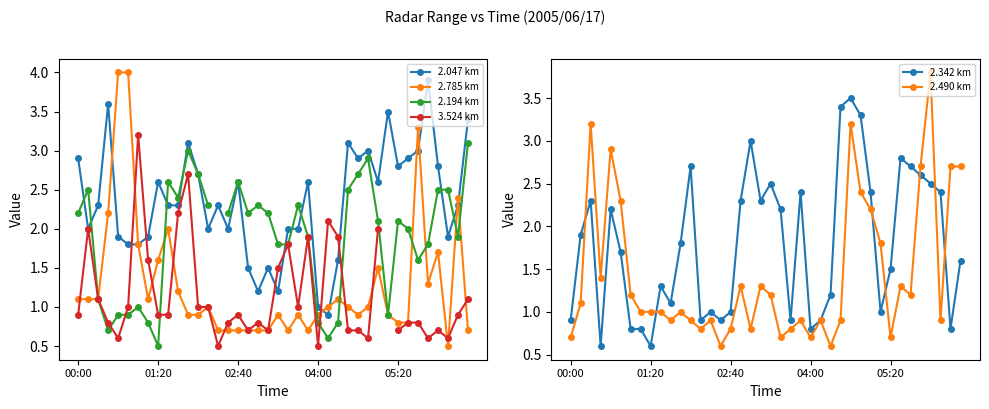

True or false: 2.047 km has more than 1 interior local peaks.

True